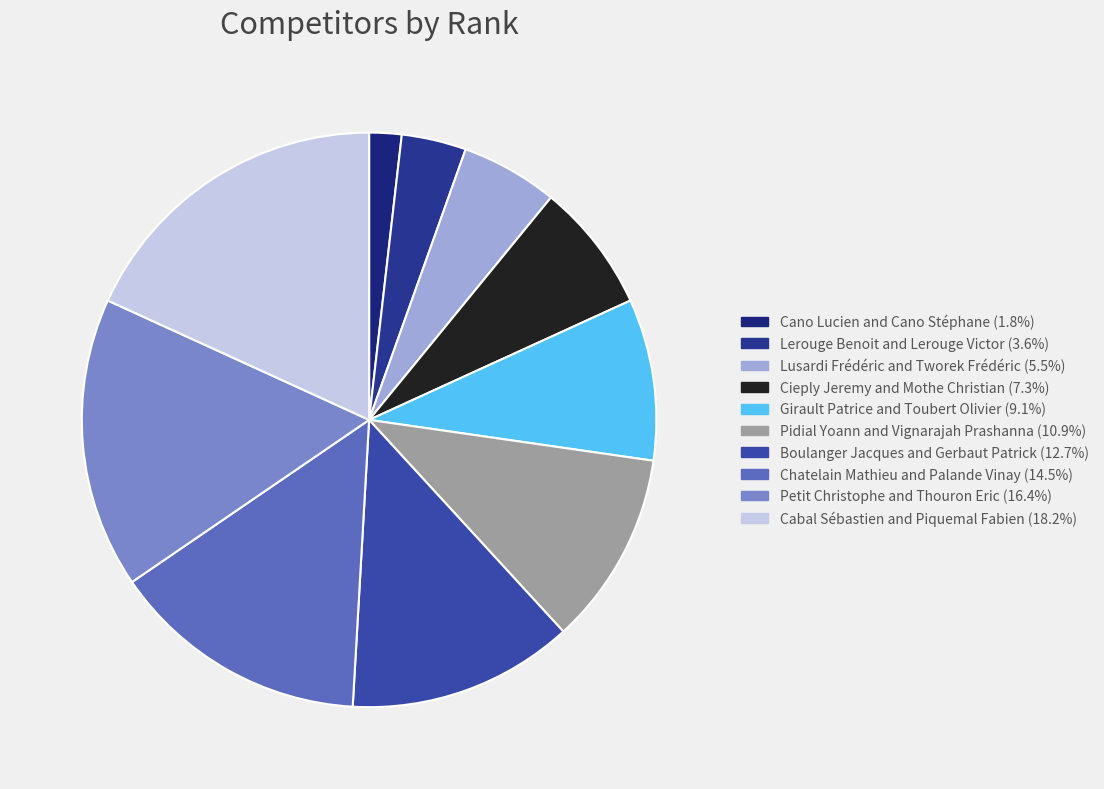

Between Boulanger Jacques and Gerbaut Patrick and Pidial Yoann and Vignarajah Prashanna, which is larger?

Boulanger Jacques and Gerbaut Patrick